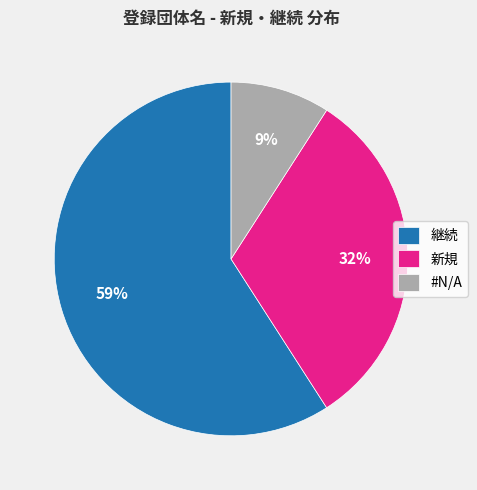

Between 継続 and #N/A, which is larger?

継続